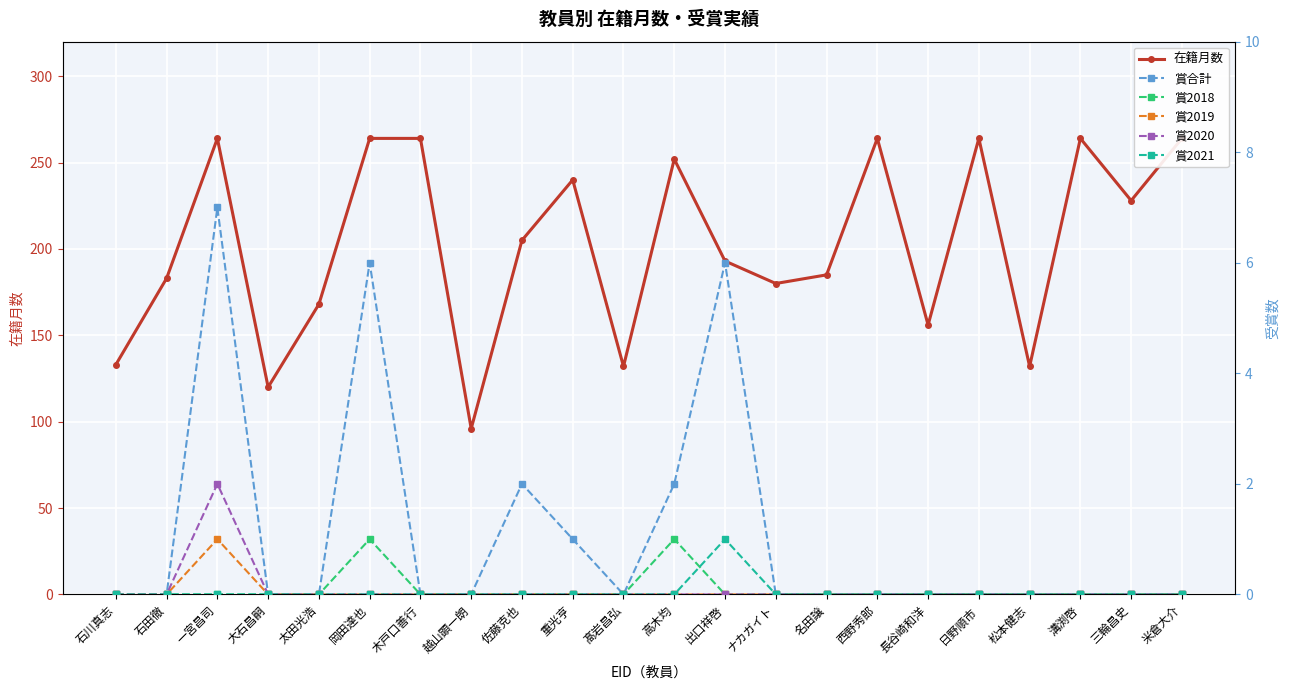

True or false: 賞2020 and 賞合計 cross at least once.

False